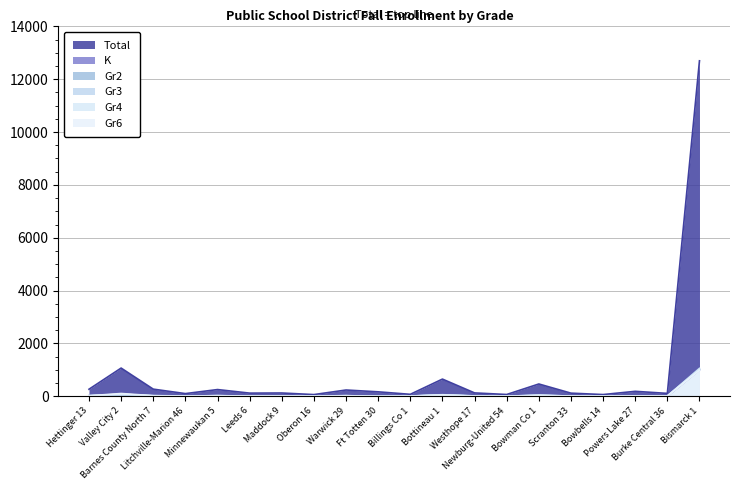

What is the highest value of the K series?

999